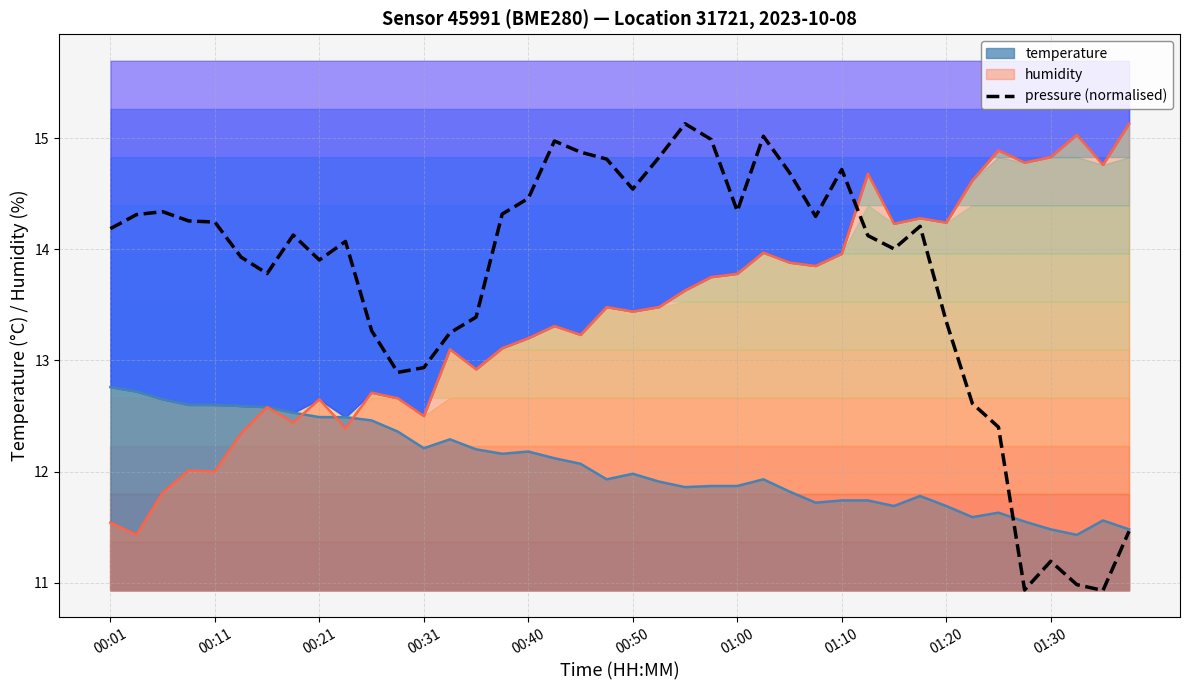

What is the lowest value of the humidity series?

11.4